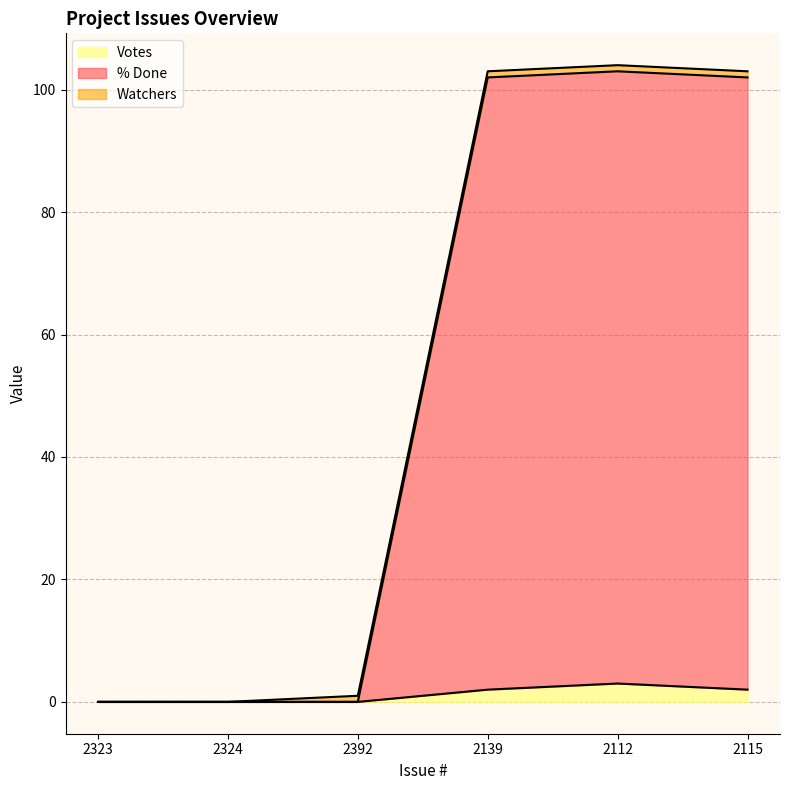

The Votes series shows 2 at 2115. True or false?

True